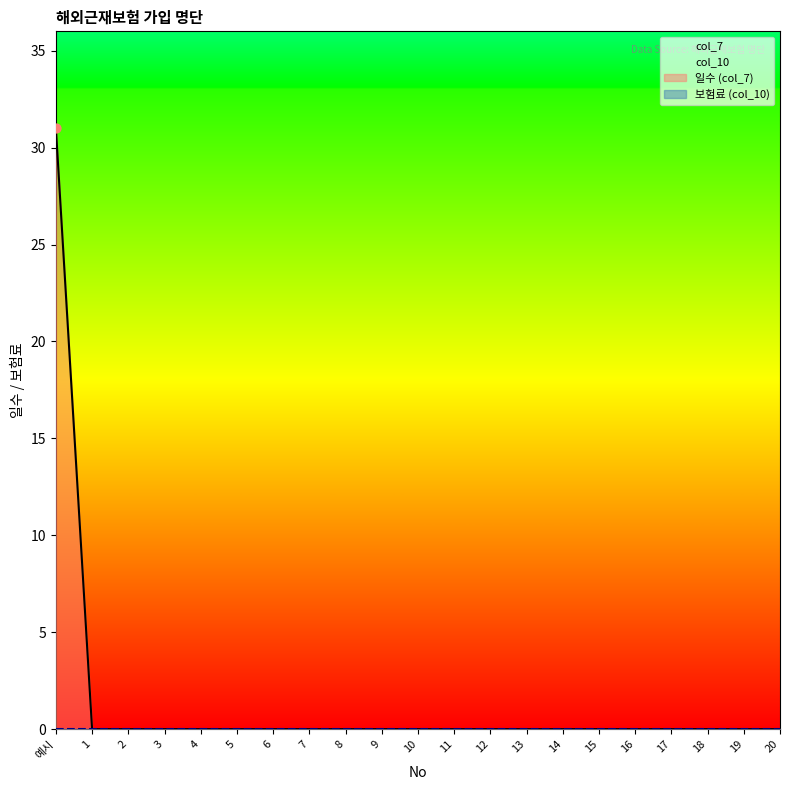

Between 16 and 4, which is larger?

16